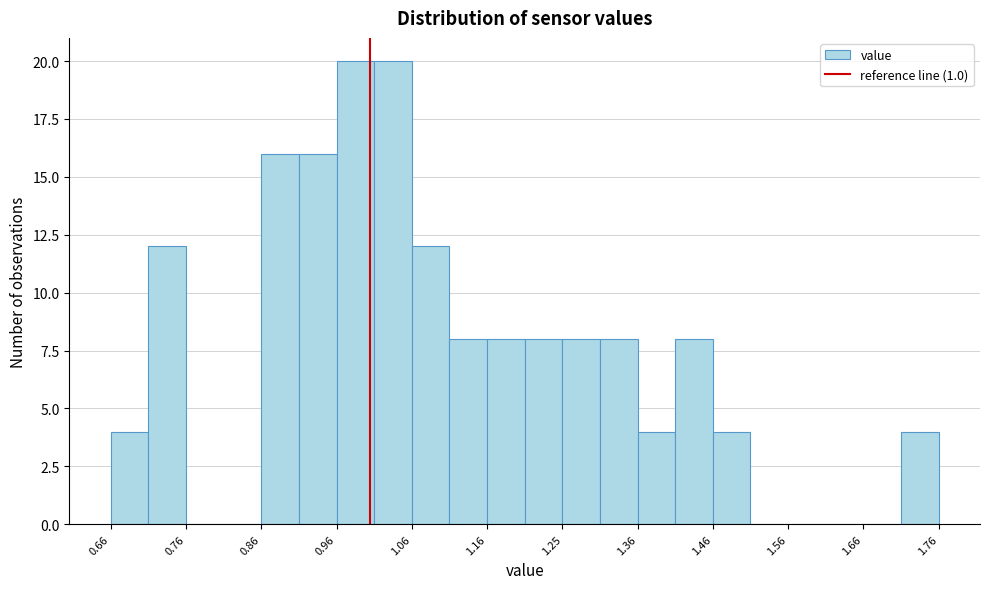

What is the height of the bar covering 1.255 to 1.305 on the x-axis? Neither the bar edges nor the heights are printed on the chart, so give them approximately, as read against the axes.

8